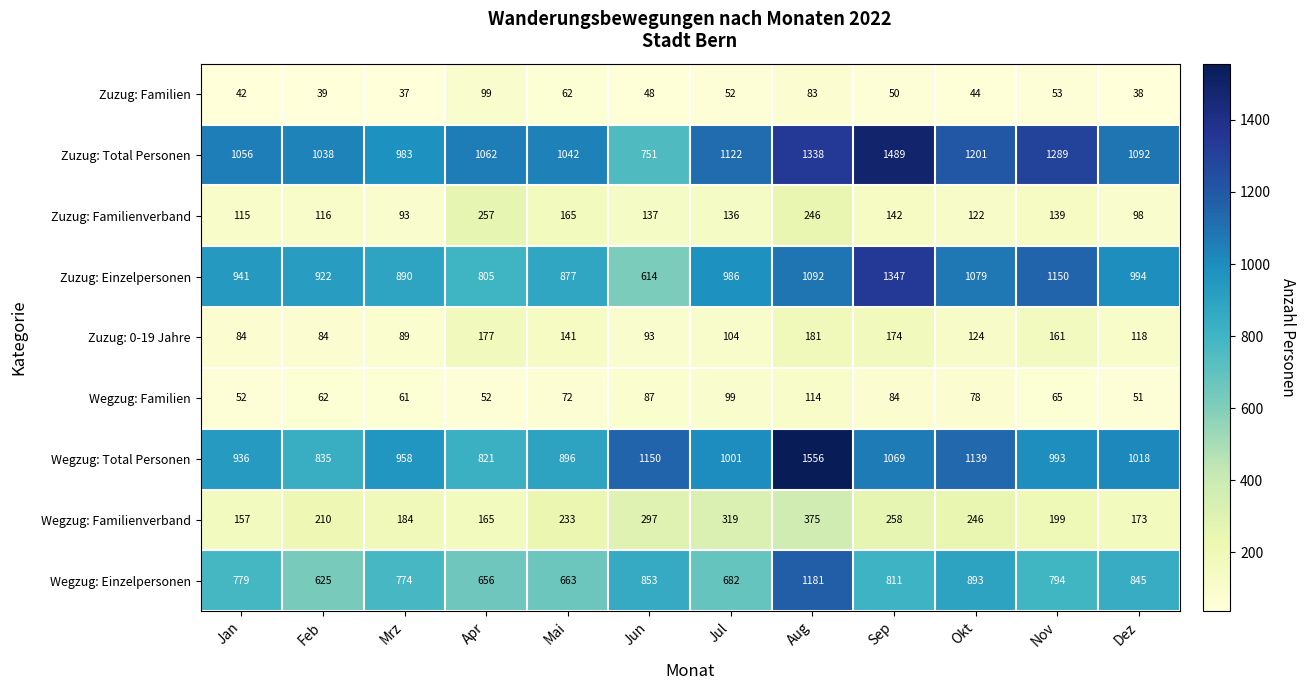

Is it true that Zuzug: Familien equals 36 at Nov?

False